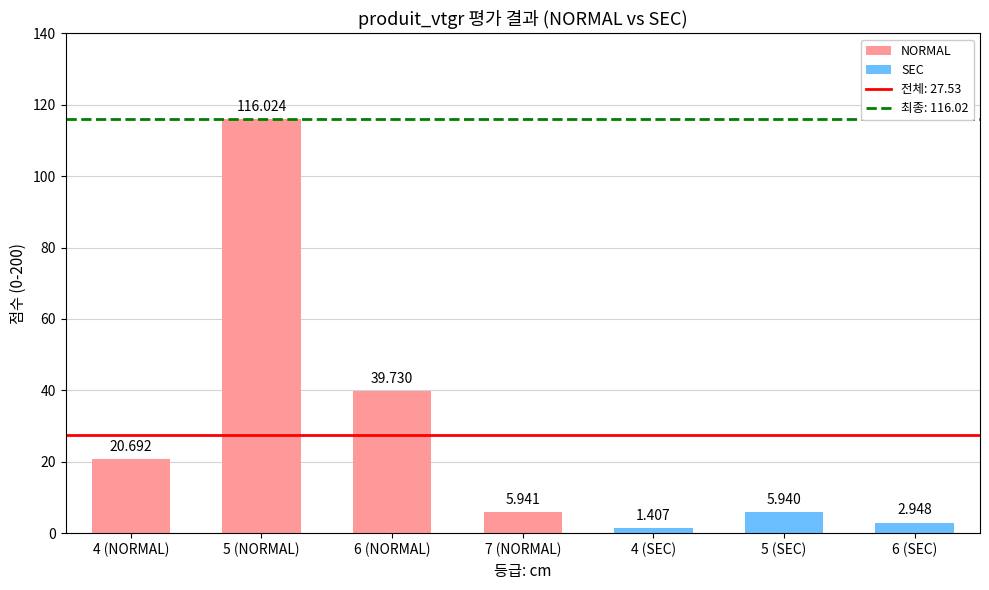

How many data points are less than 5?

2